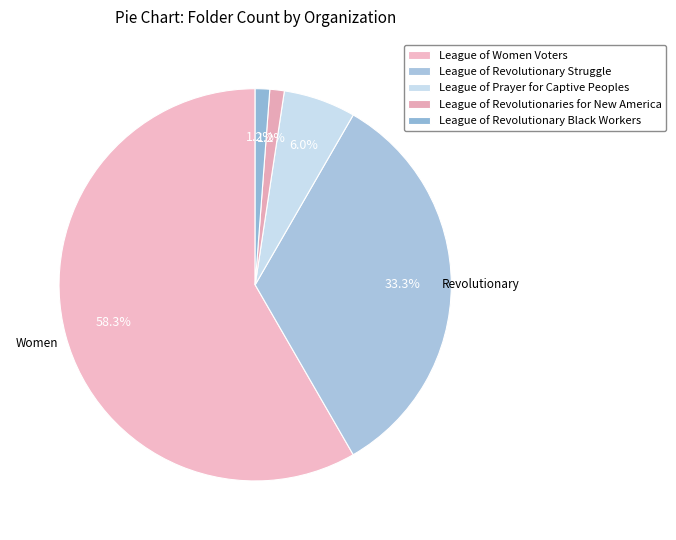

How much of the chart is everything except League of Prayer for Captive Peoples?

94.0%